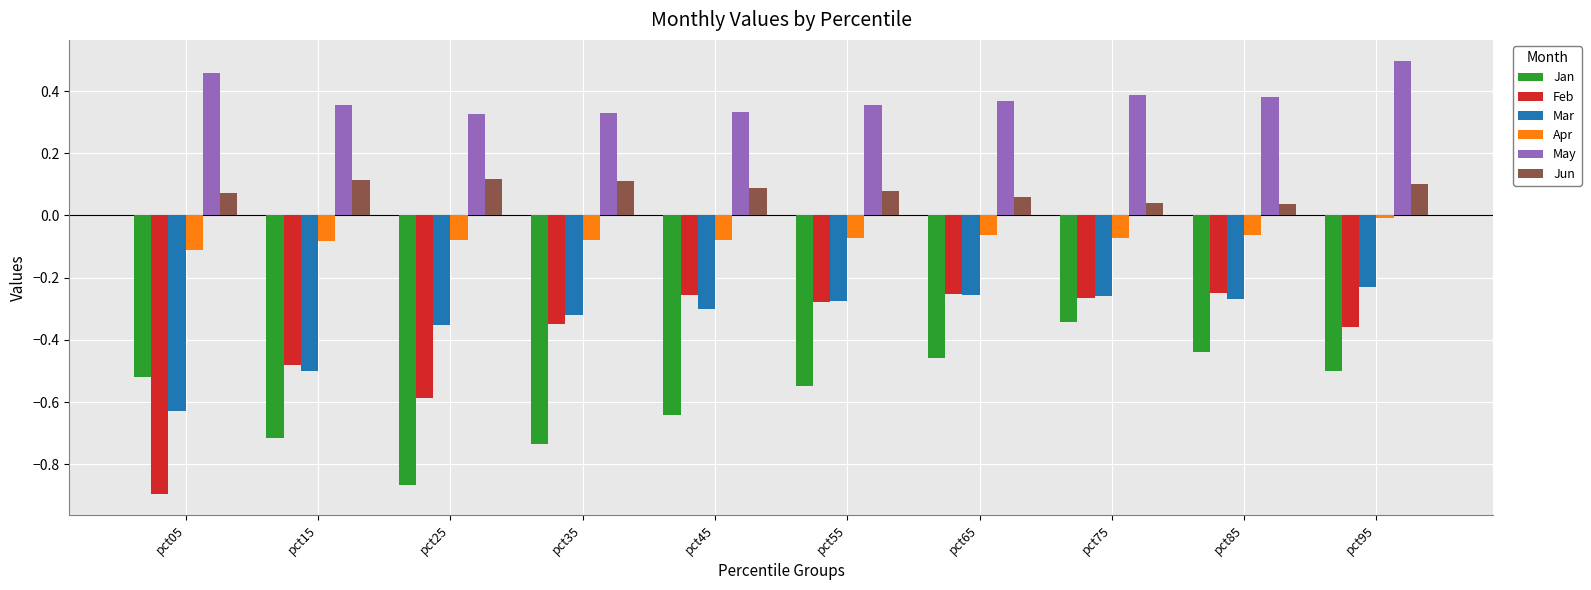

Which series changed the most between pct35 and pct95?

Jan